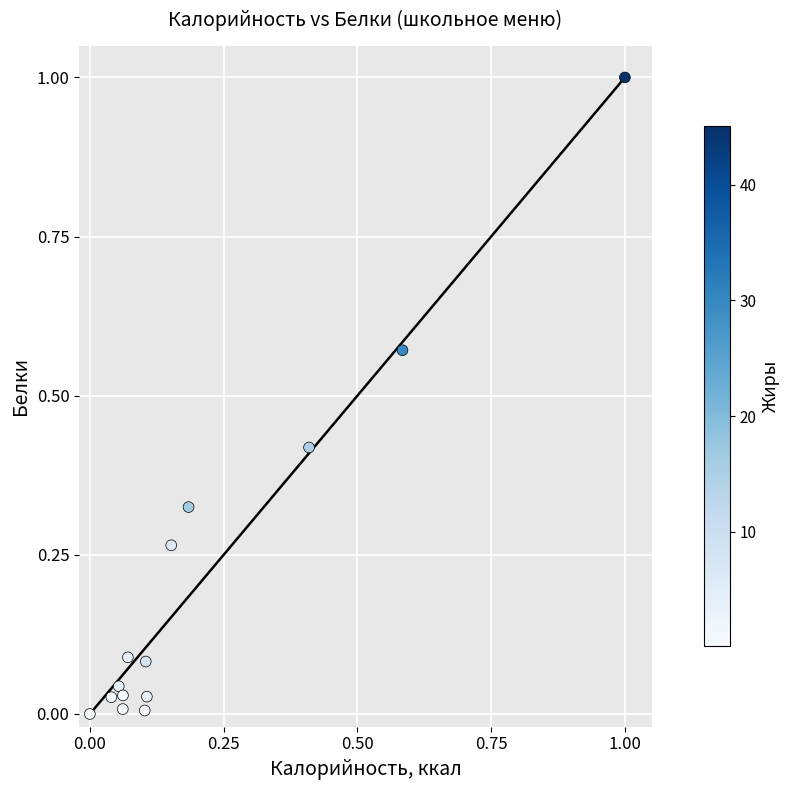

What is the range of X values (max minus min)?

1.0